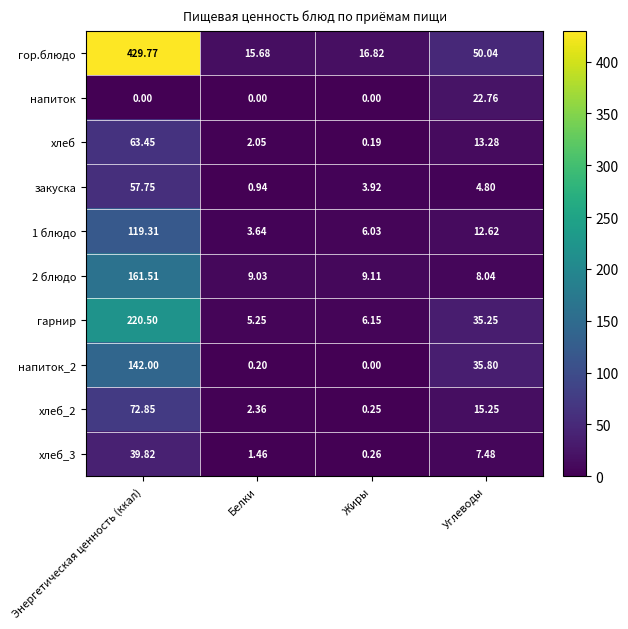

Which series has the largest total across all categories?

гор.блюдо